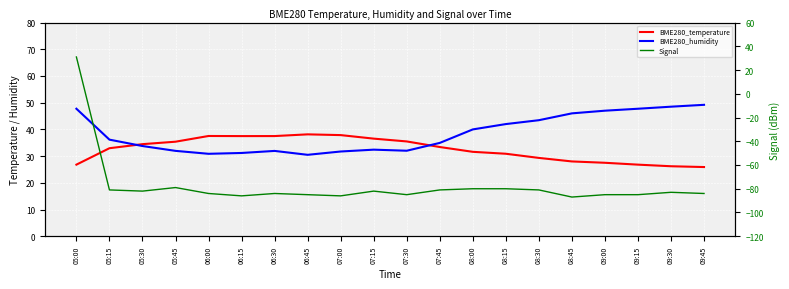

Between 06:30 and 08:00, which is larger?

06:30